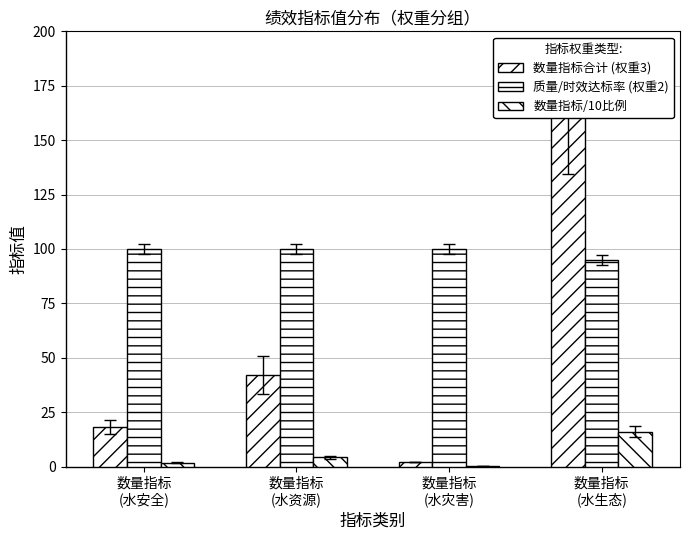

Which series has the largest range (max minus min)?

数量指标合计 (权重3)